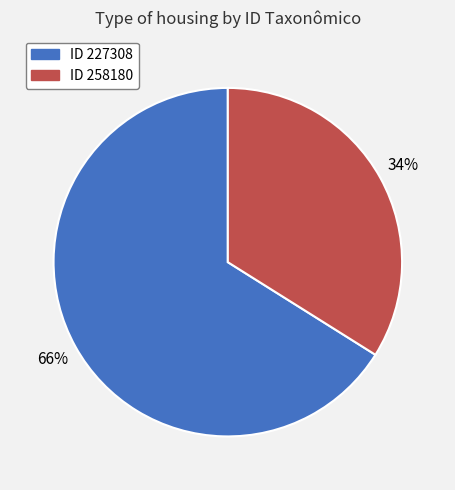

To the nearest percent, what is the difference between the largest and smallest slice percentages?

32%